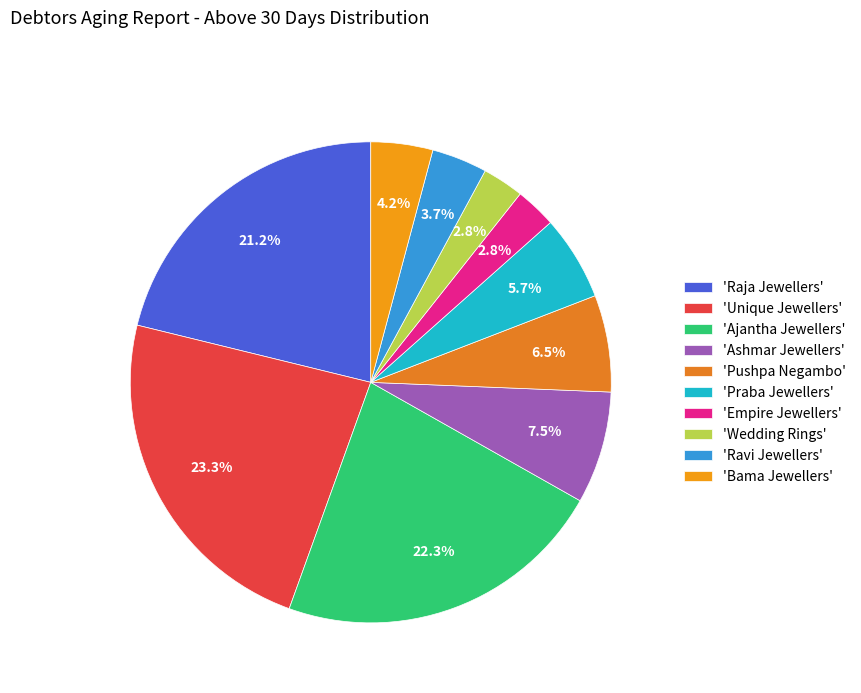

How many slices are in this pie chart?

10